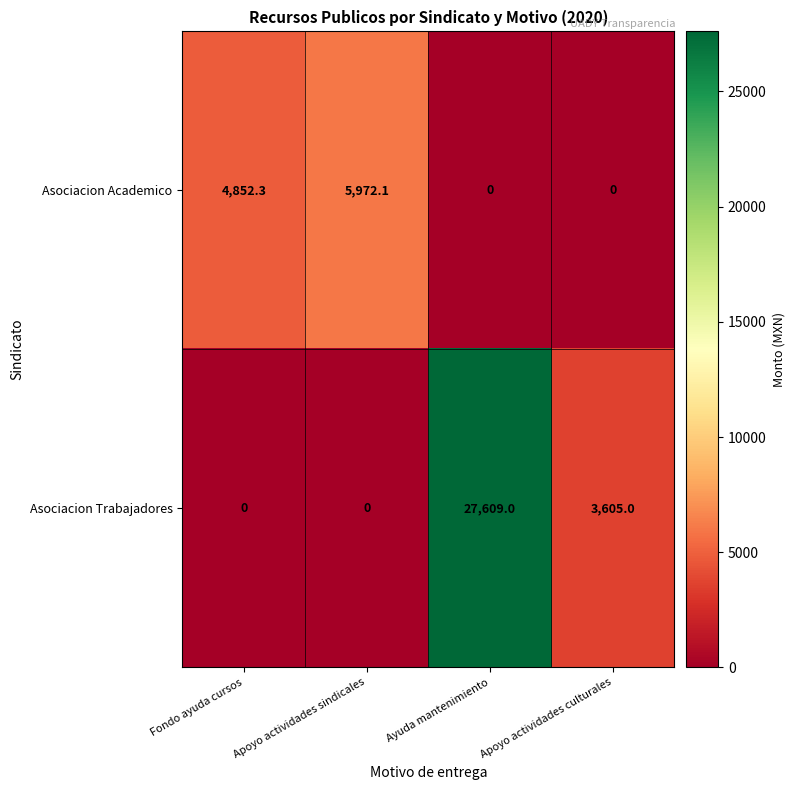

The Asociacion Academico series shows 4852.3 at Fondo ayuda cursos. True or false?

True